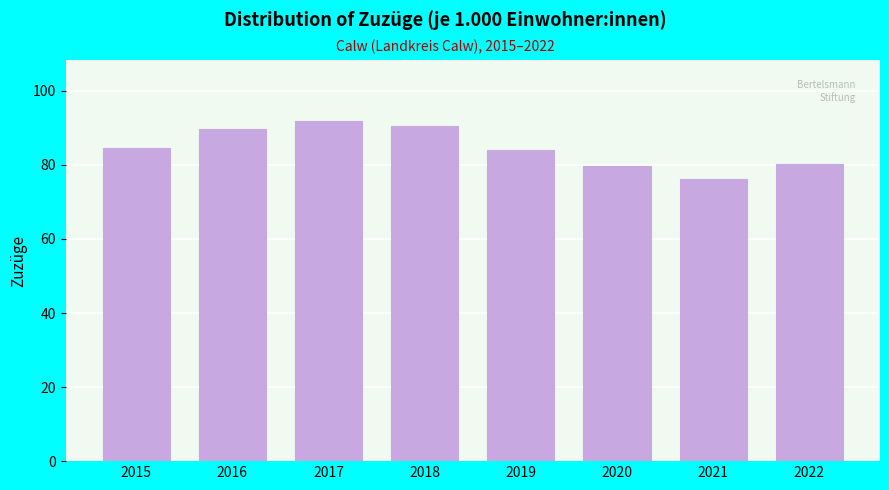

Reading right to left, list all the values displayed in this chart.

2022=80.3	2021=76.2	2020=79.7	2019=84.0	2018=90.4	2017=91.8	2016=89.6	2015=84.5